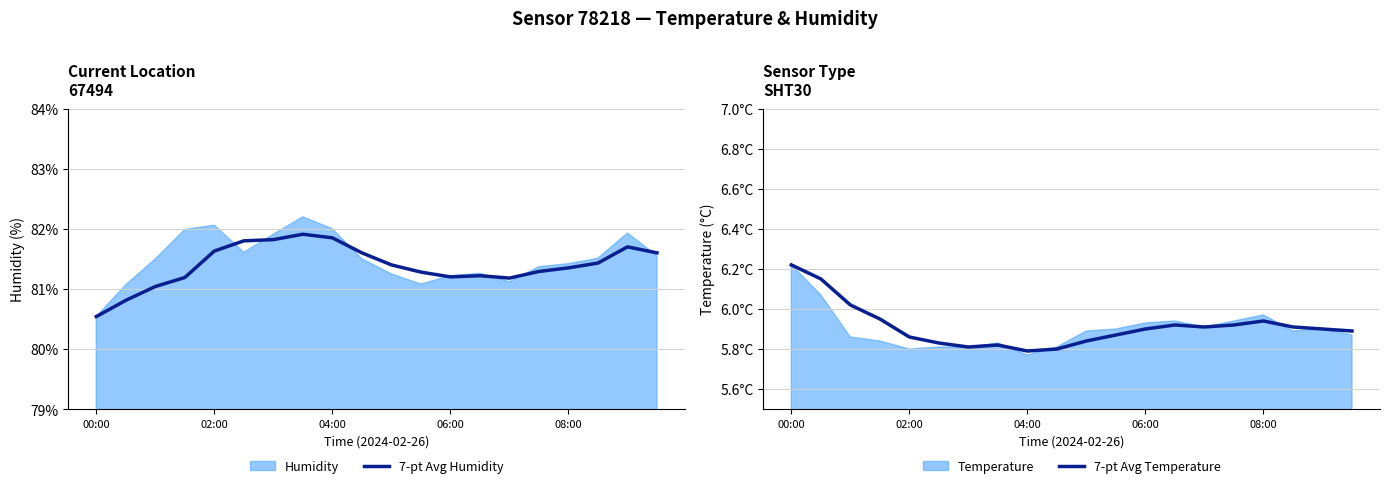

At which label does 7-pt Avg Humidity reach its minimum?

00:00